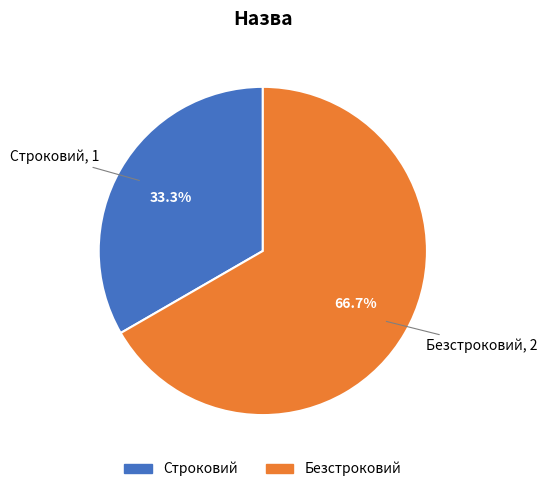

To the nearest percent, what portion does Строковий represent?

33%